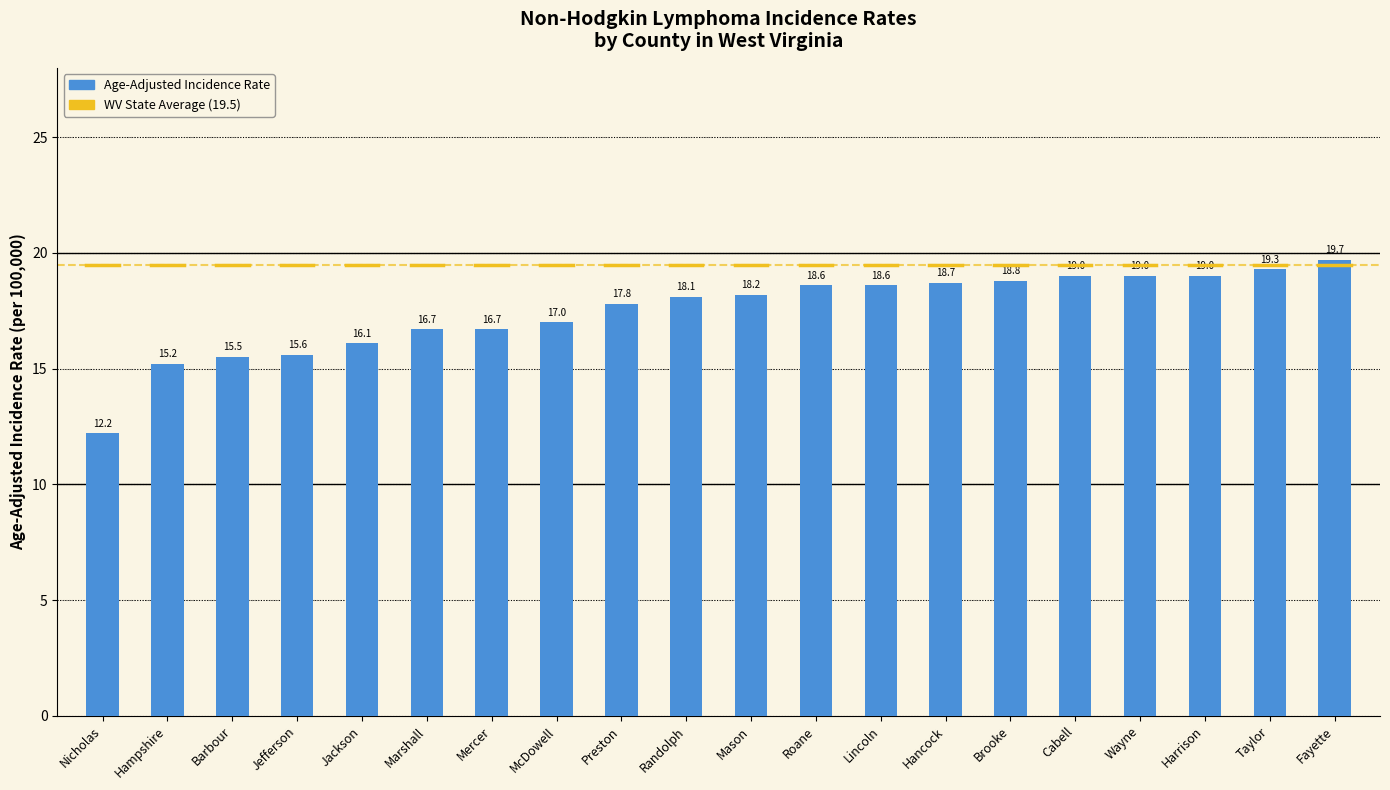

What is the change in value from Barbour to Hancock?

+3.2